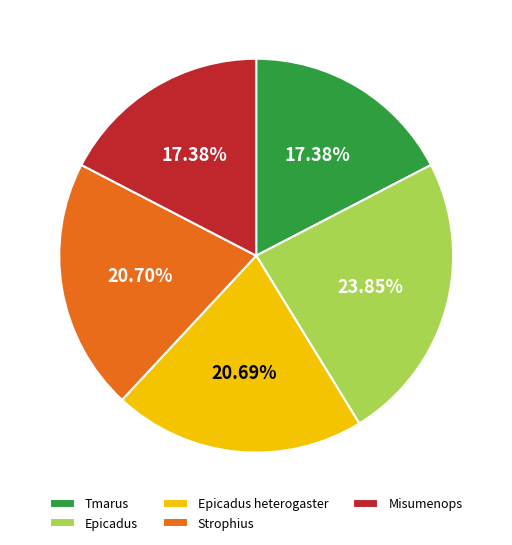

Does Strophius represent more than half of the total?

No